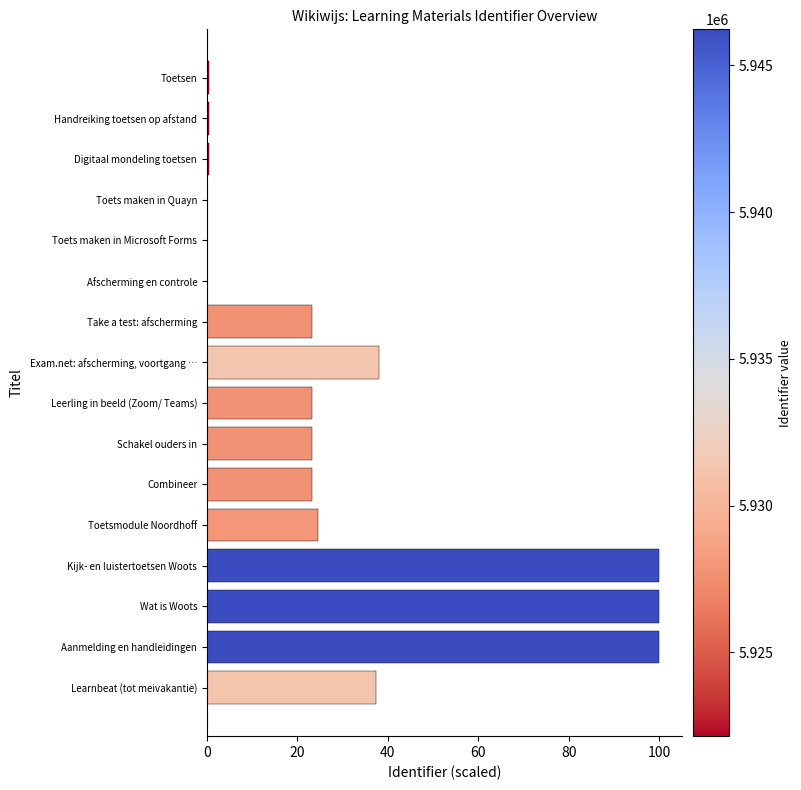

What is the sum of the values at Combineer and Exam.net: afscherming, voortgang …?

61.4